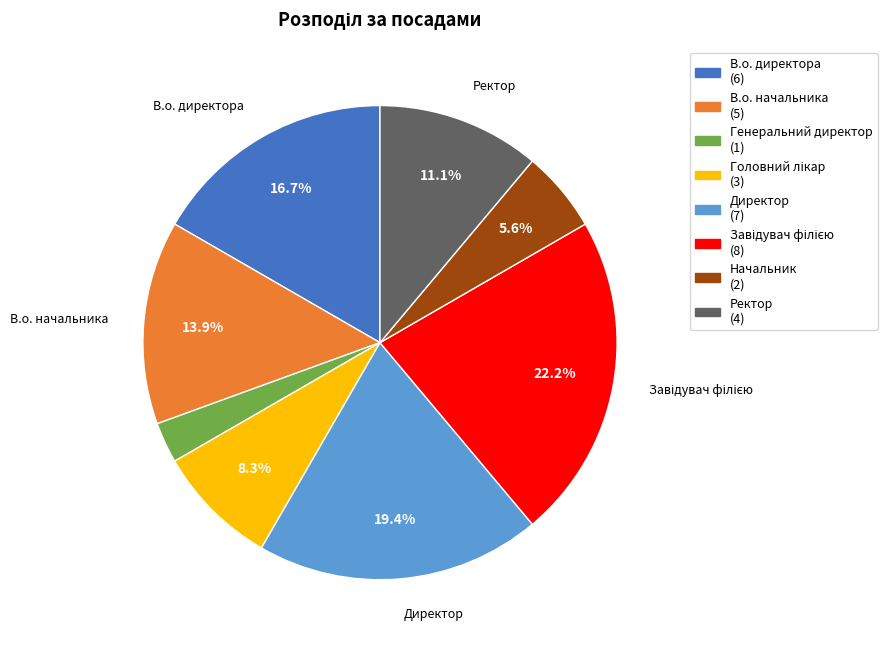

How many slices are in this pie chart?

8